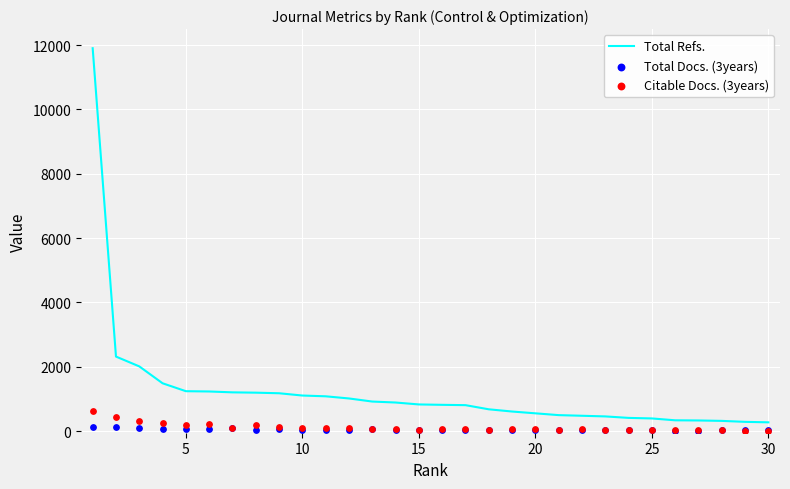

Which series has the largest total across all categories?

Total Refs.